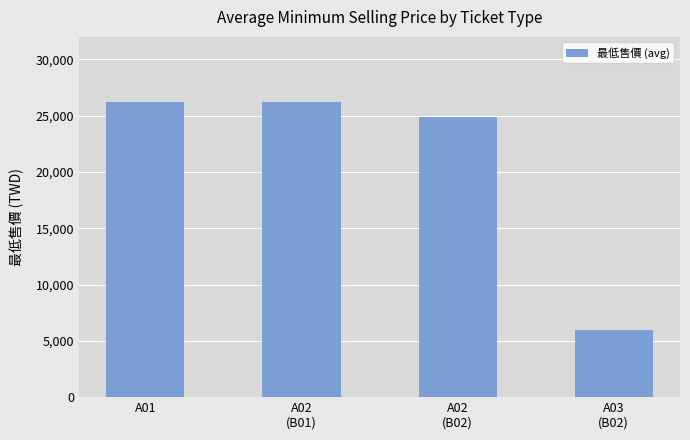

What is the difference between the maximum and minimum values?

20176.9